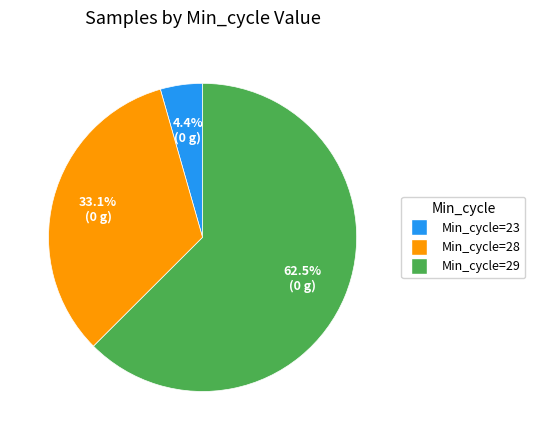

Is there a majority slice in this chart?

Yes